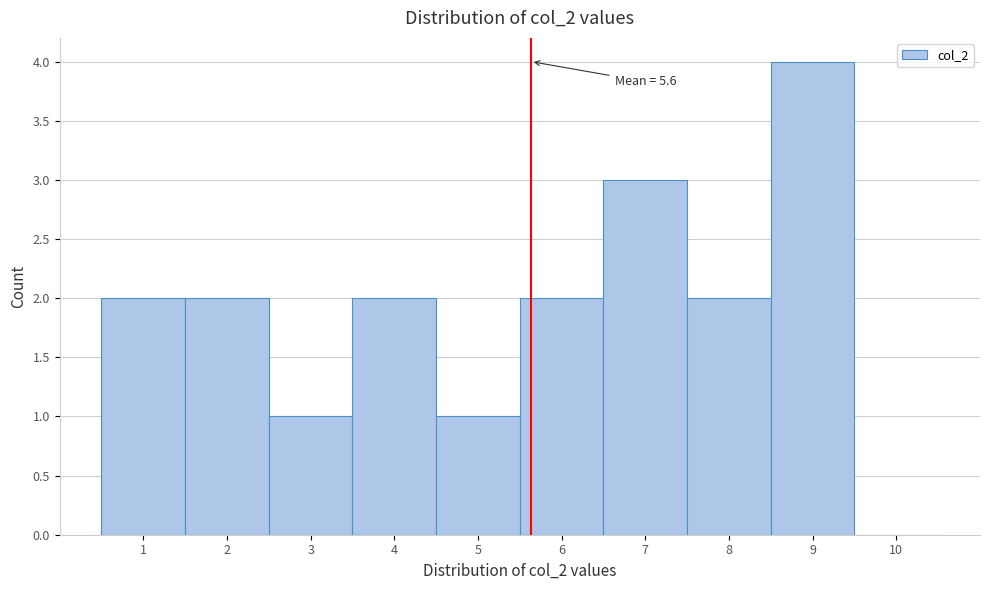

Which range on the x-axis has the tallest bar?

8.5 to 9.5